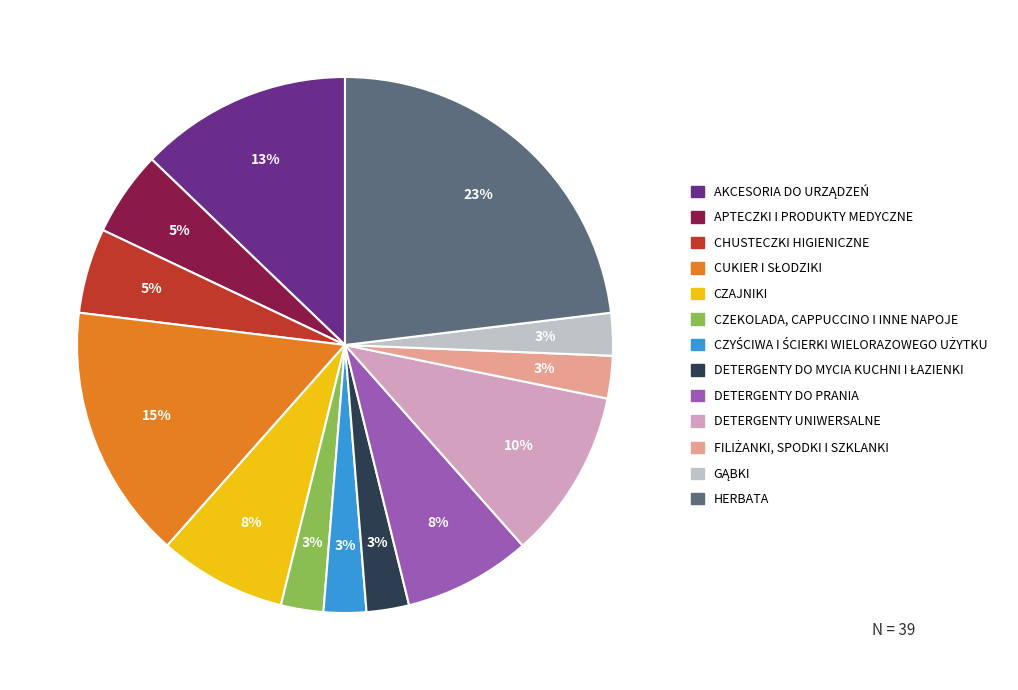

Approximately how many times larger is the value at DETERGENTY UNIWERSALNE compared to APTECZKI I PRODUKTY MEDYCZNE?

2.0